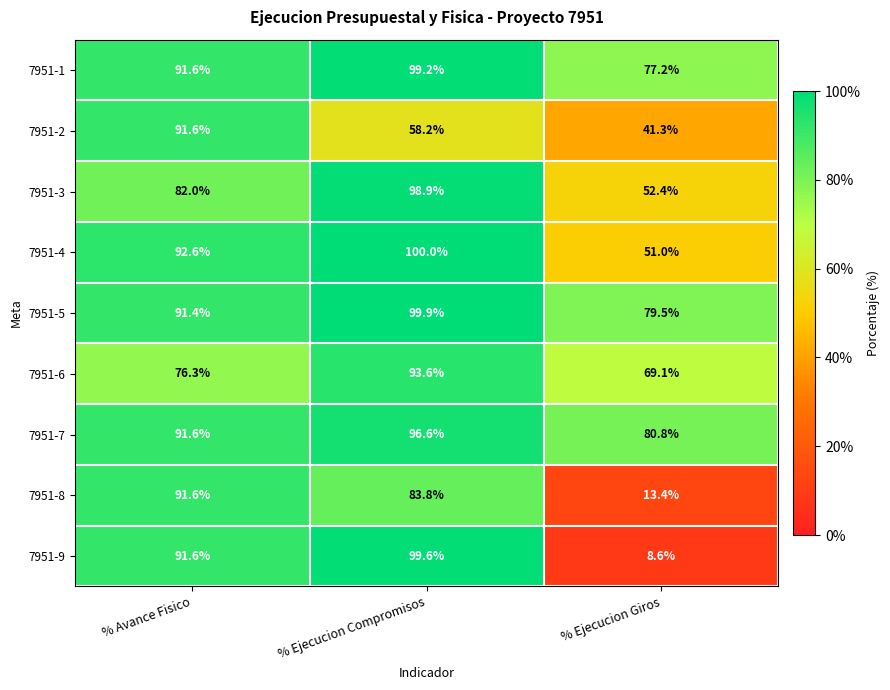

Is it true that 7951-9 equals 8.6 at % Ejecucion Giros?

True